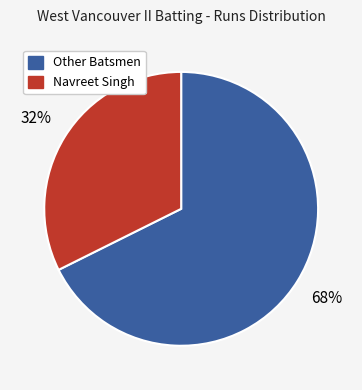

How many slices are in this pie chart?

2